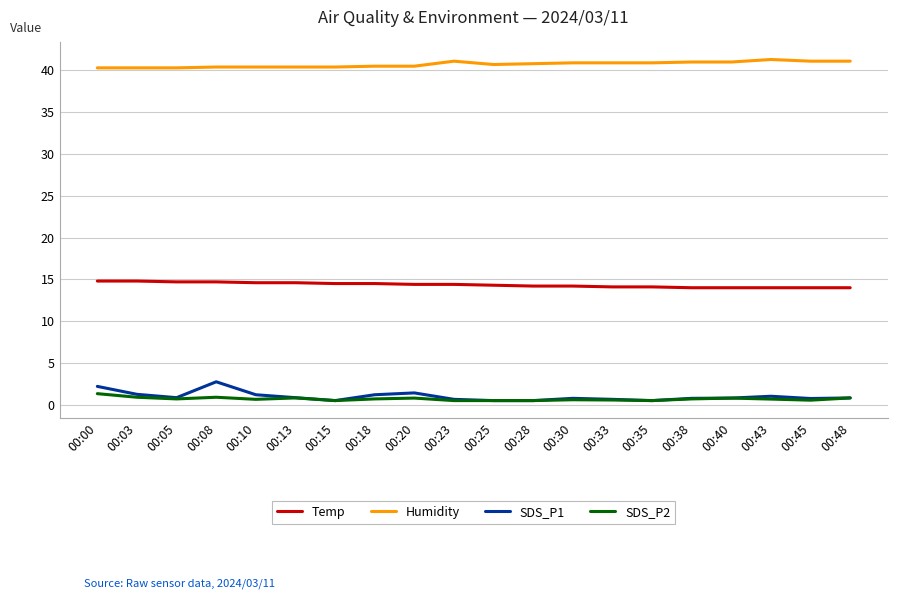

True or false: SDS_P1 and Humidity intersect in this chart.

False